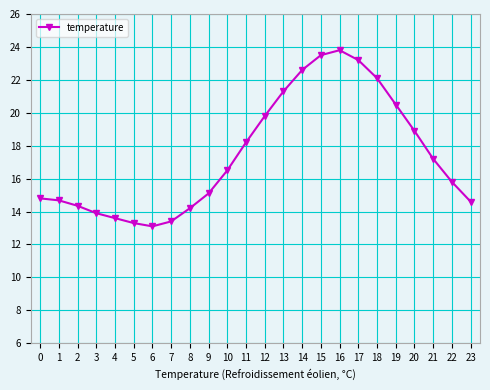

Is it true that the value at 1 is 6.4?

False